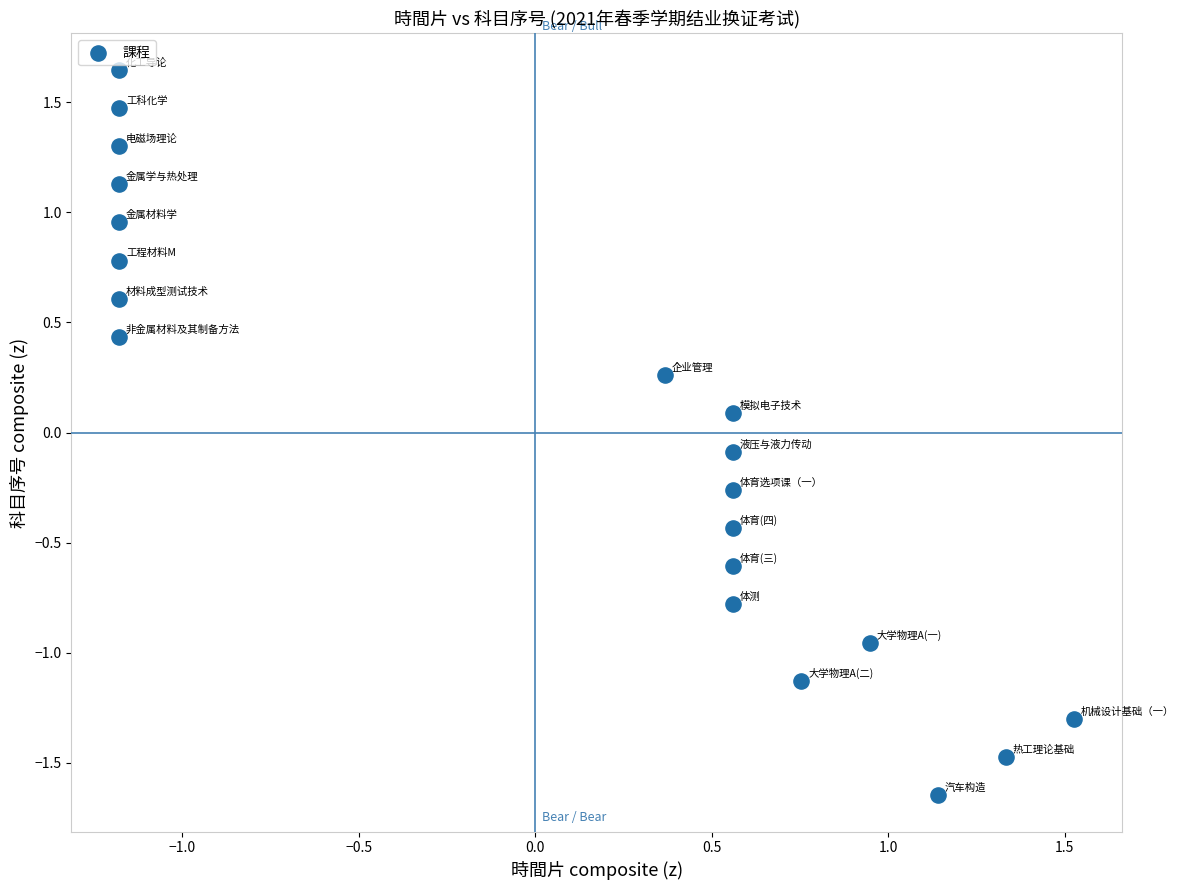

What is the range of X values (max minus min)?

2.7